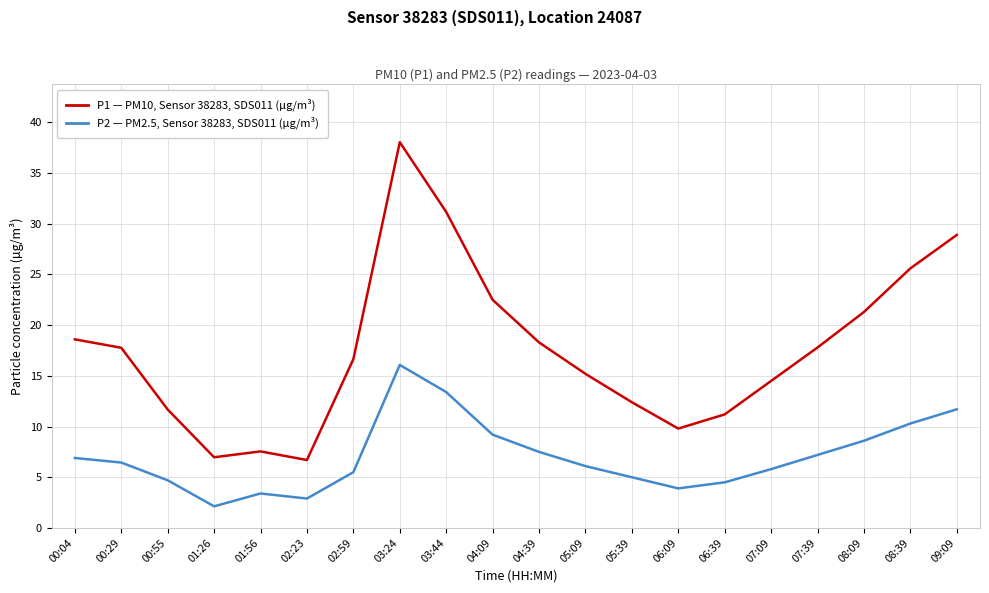

True or false: P2 — PM2.5, Sensor 38283, SDS011 (µg/m³) has a value of 6.5 at 00:29.

True